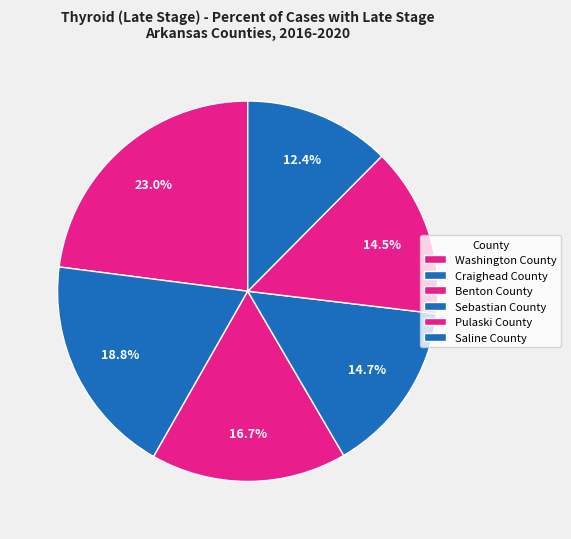

Is the sum of Sebastian County and Washington County greater than half?

No